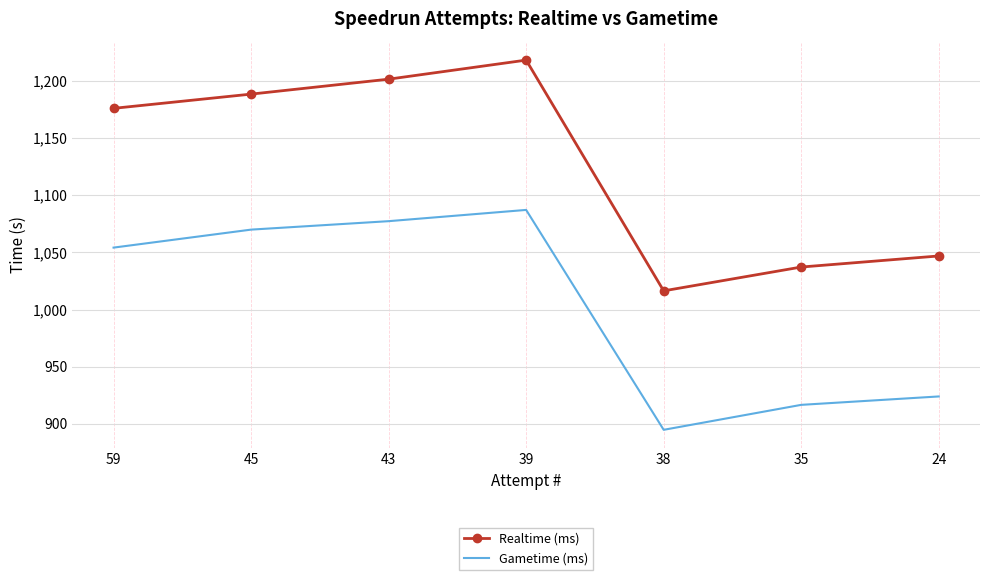

At which label does Gametime (ms) reach its peak?

39